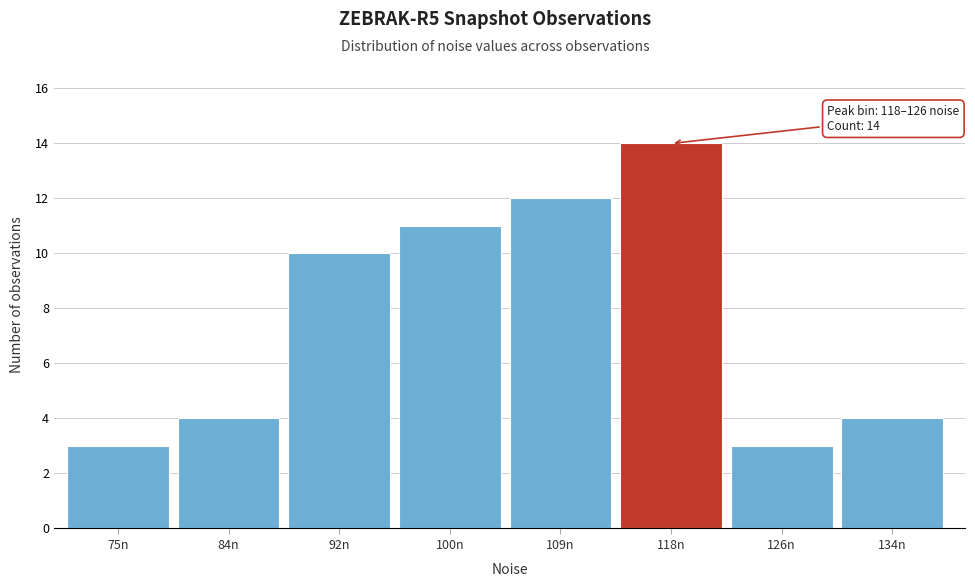

Reading right to left, transcribe all the data shown in this chart.

4	3	14	12	11	10	4	3